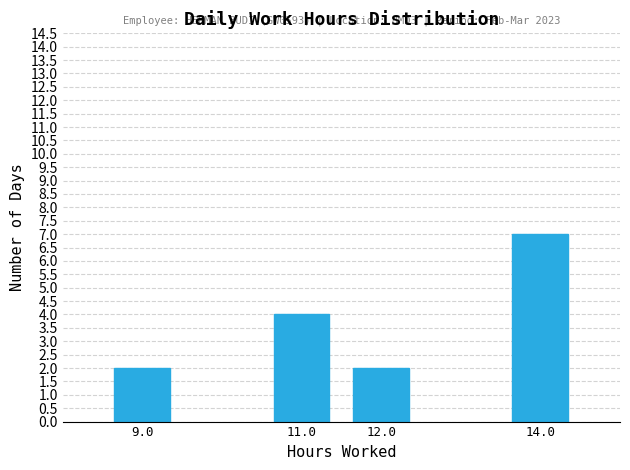

Reading right to left, list all the values displayed in this chart.

7	2	4	2